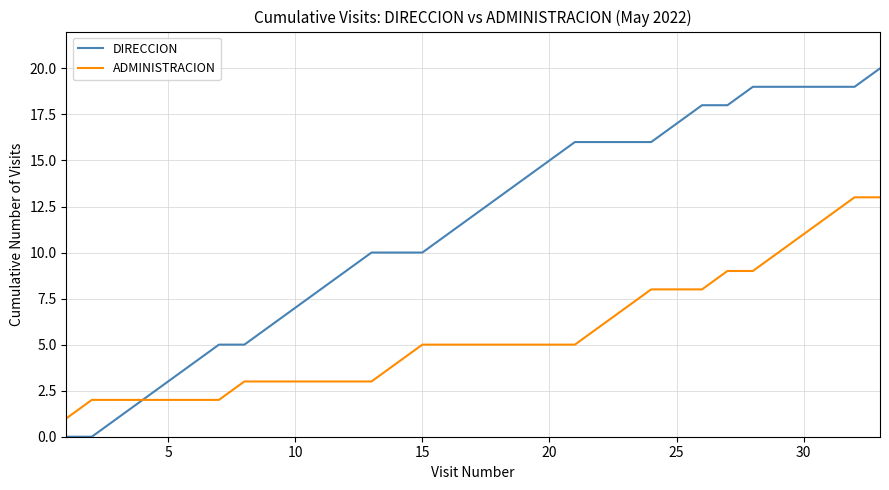

What are all the series names shown in the legend?

DIRECCION, ADMINISTRACION